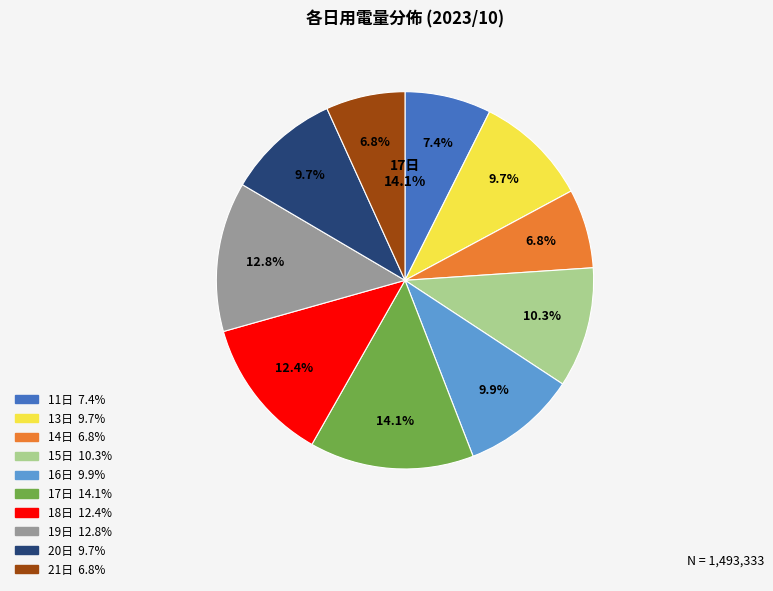

Is the sum of 11日 and 18日 greater than half?

No